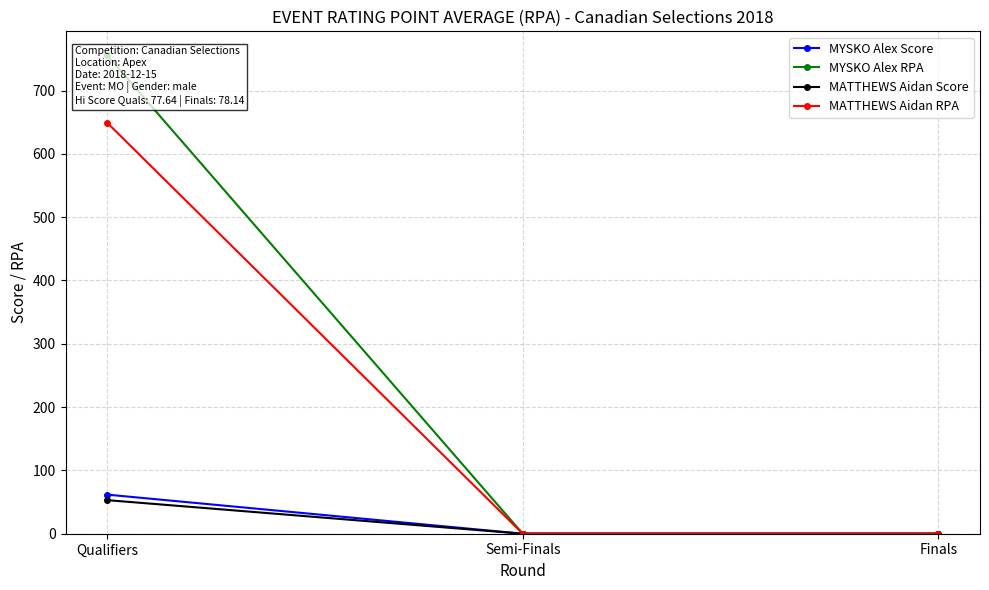

What is the difference between the maximum and minimum values in the MYSKO Alex Score series?

61.8